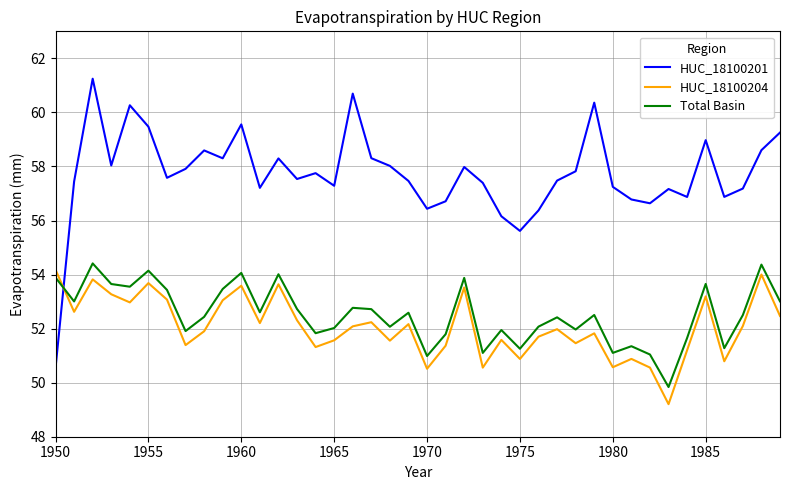

How many times do Total Basin and HUC_18100201 cross each other?

1